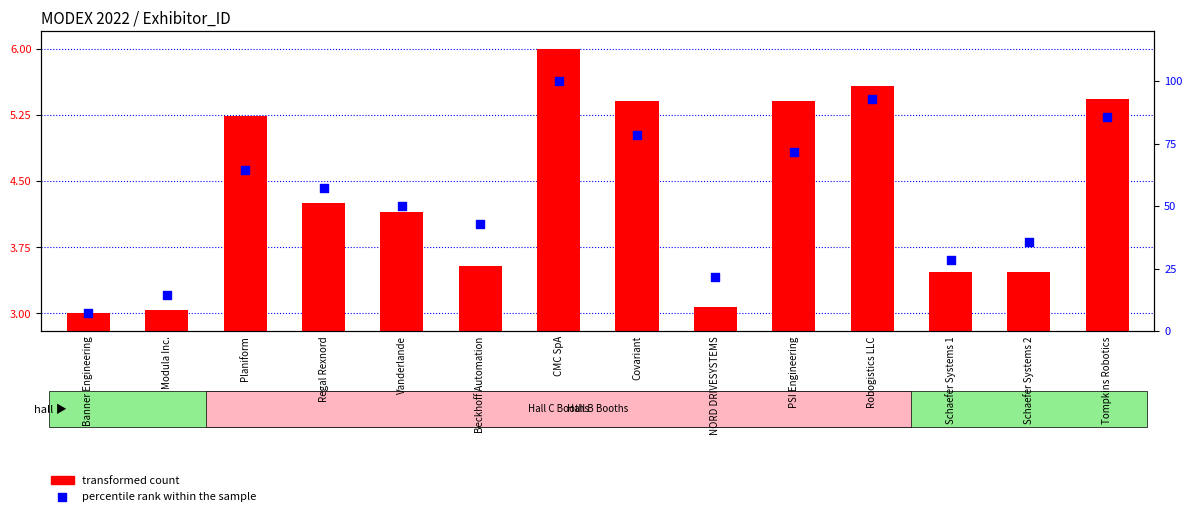

What is the total value across all series at Modula Inc.?

17.3